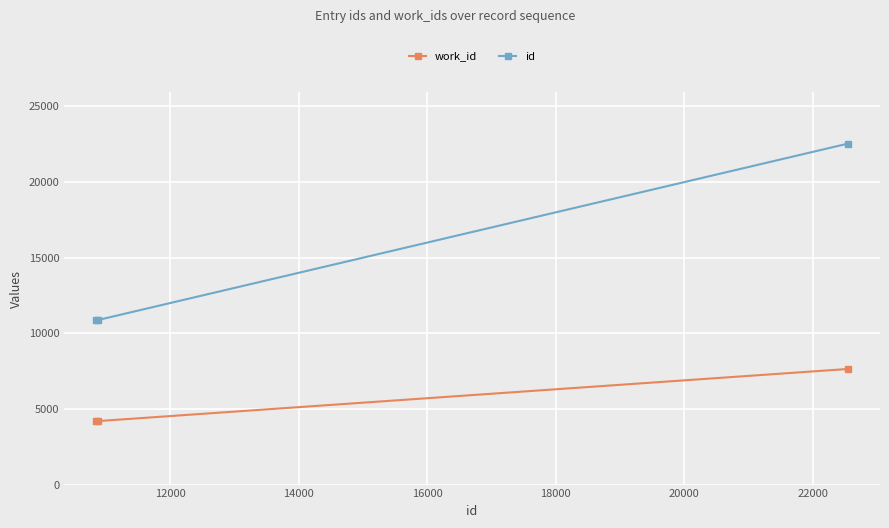

How many lines are shown in the chart?

2